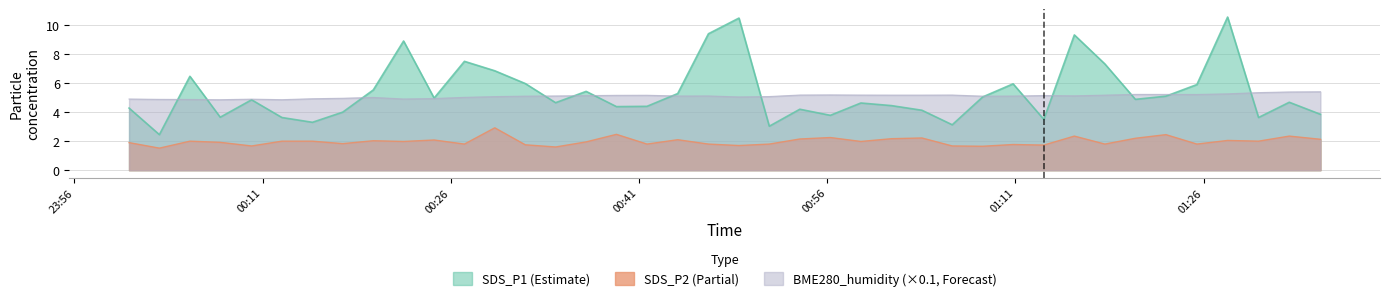

In BME280_humidity, how many points are higher than both neighbors (excluding endpoints)?

8